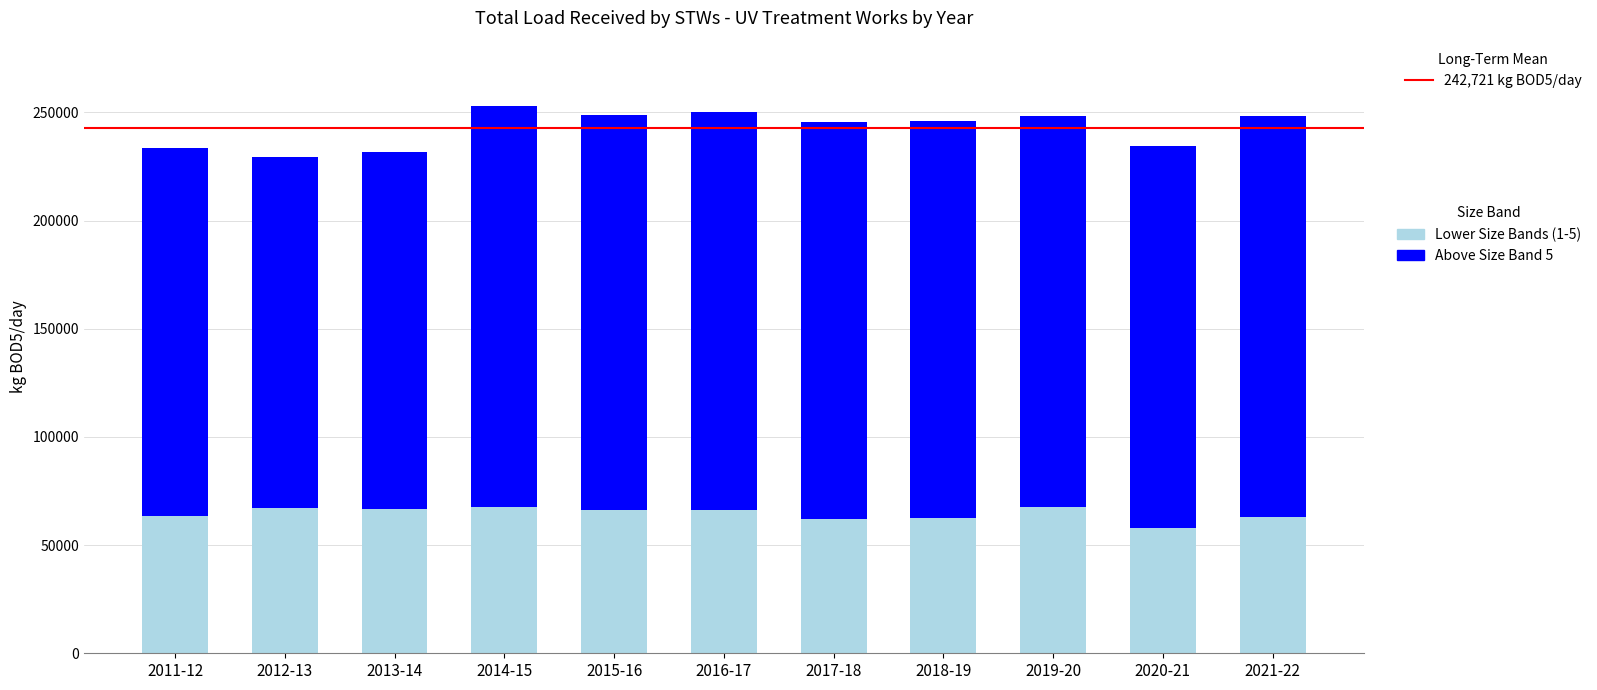

What is the total value across all series at 2013-14?

231766